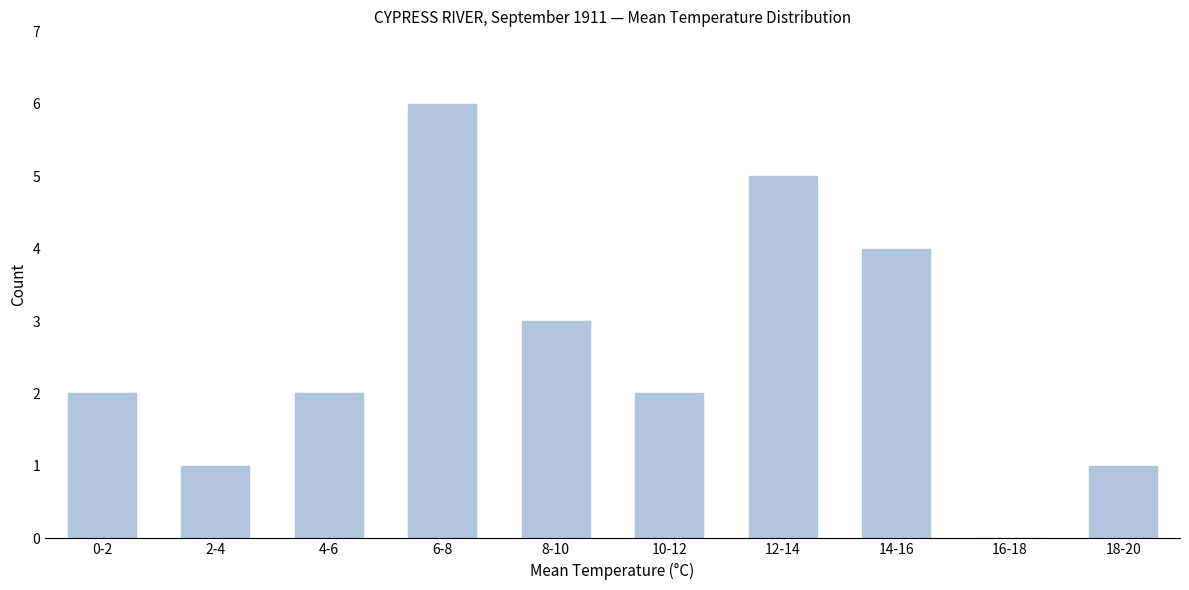

Reading left to right, list all the values displayed in this chart.

0-2=2	2-4=1	4-6=2	6-8=6	8-10=3	10-12=2	12-14=5	14-16=4	16-18=0	18-20=1